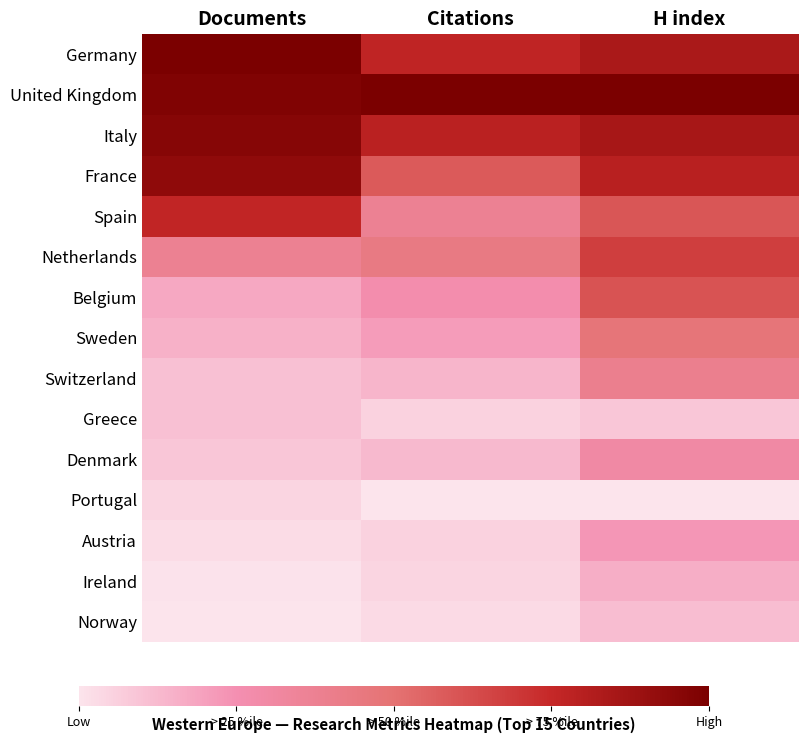

How many distinct data groups are displayed?

15